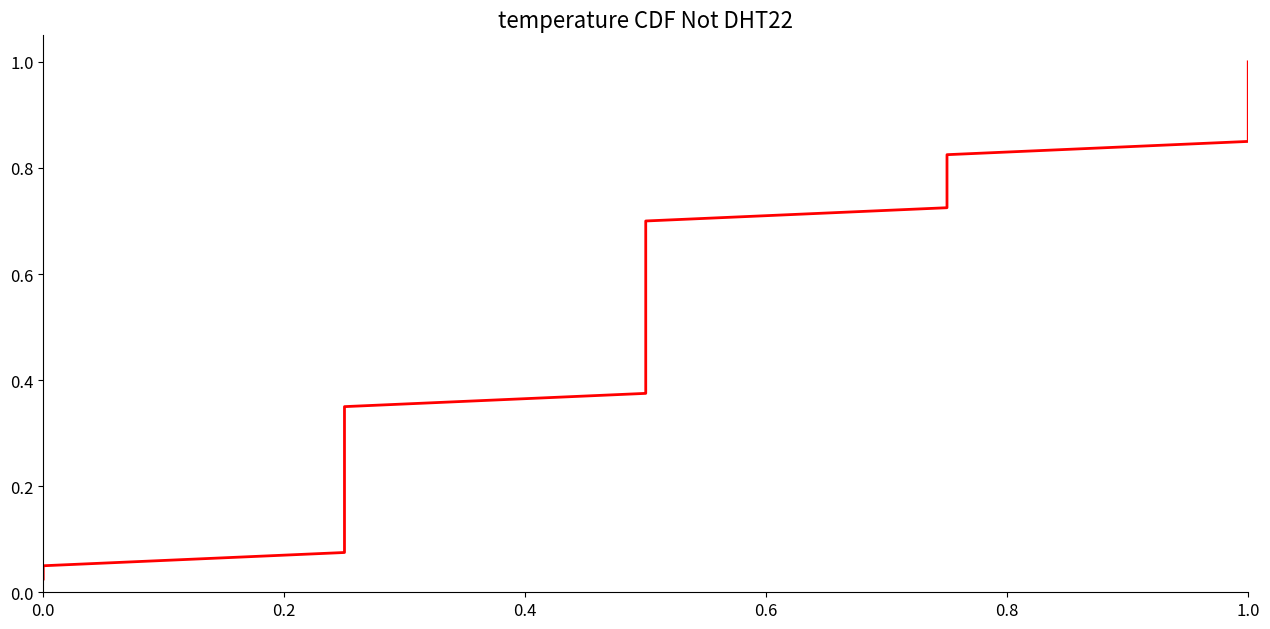

What is the average value?

0.5